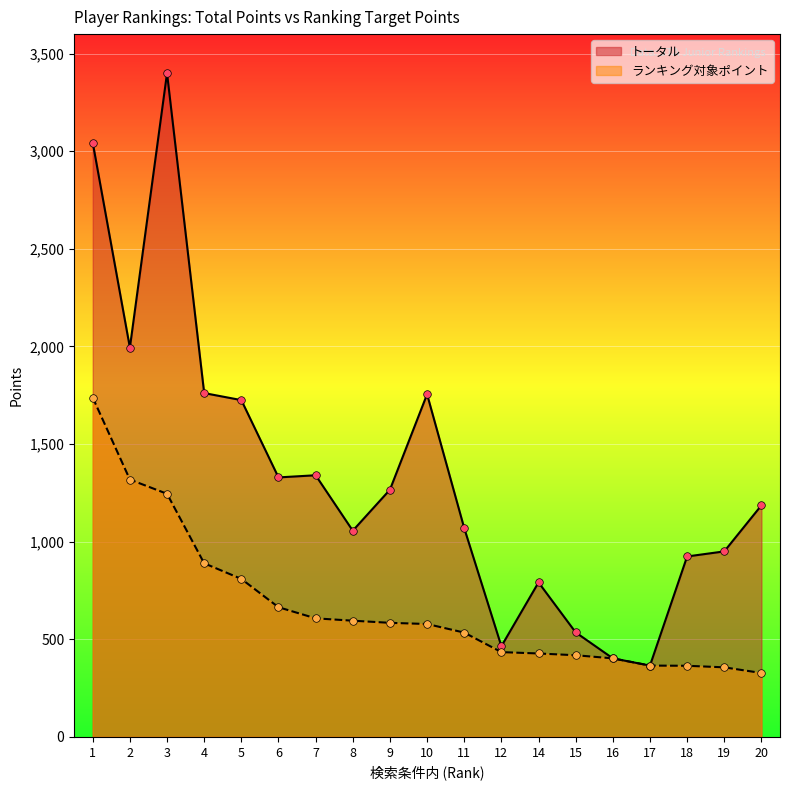

Which series has the widest spread of Y values?

トータル